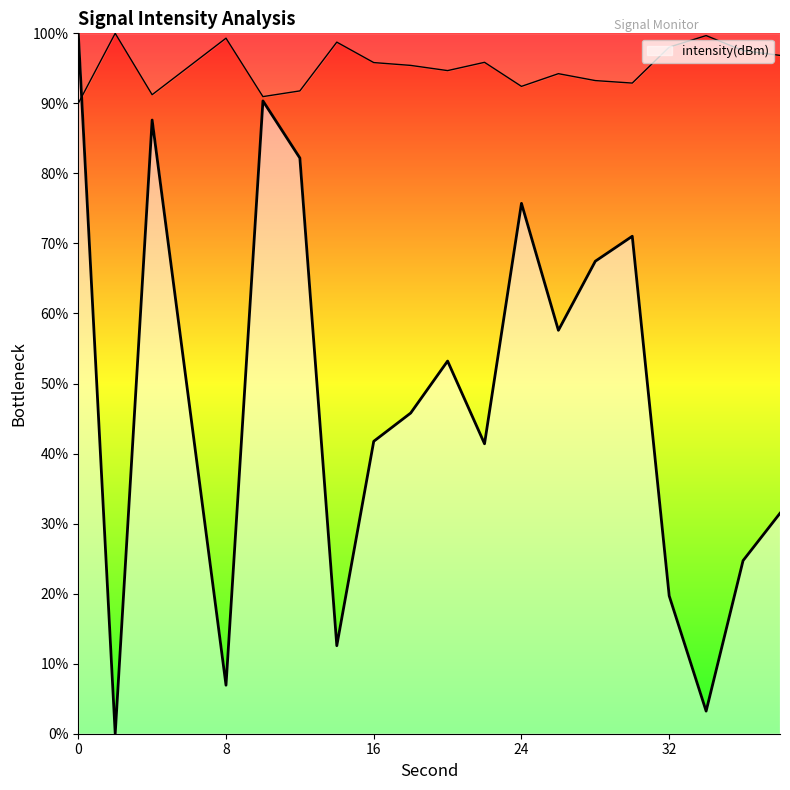

True or false: the data shows 67.5 at 28.

True